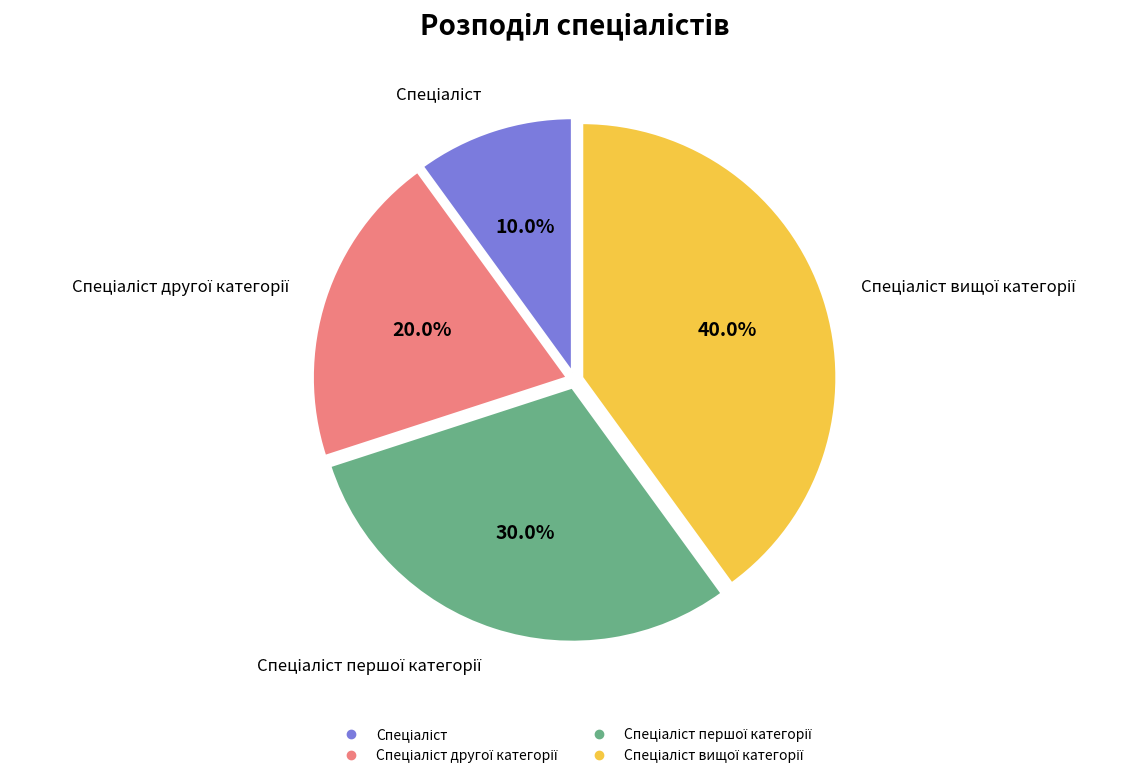

Does any single category account for the majority?

No